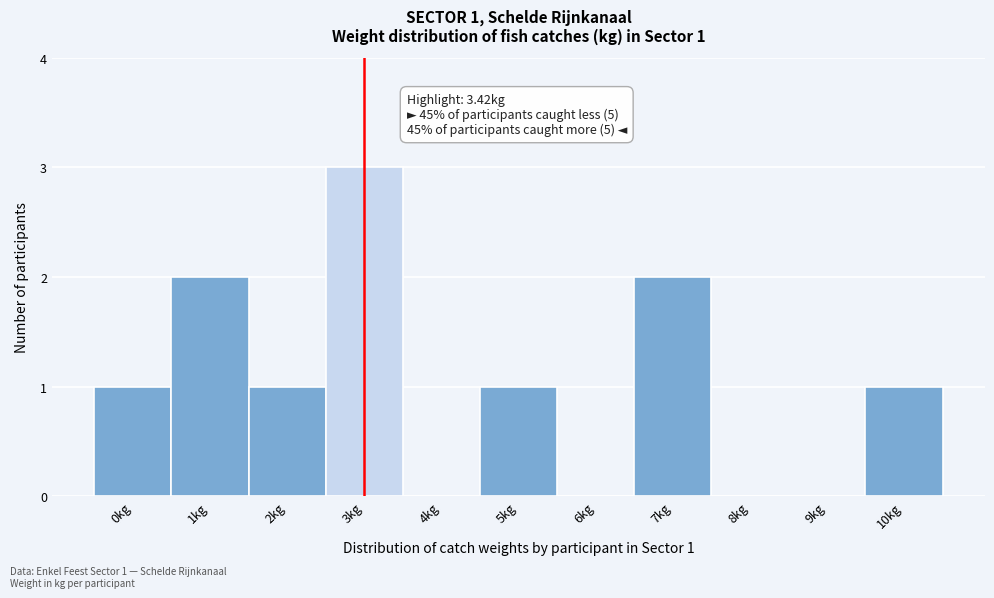

Reading right to left, transcribe all the data shown in this chart.

10kg=1	9kg=0	8kg=0	7kg=2	6kg=0	5kg=1	4kg=0	3kg=3	2kg=1	1kg=2	0kg=1